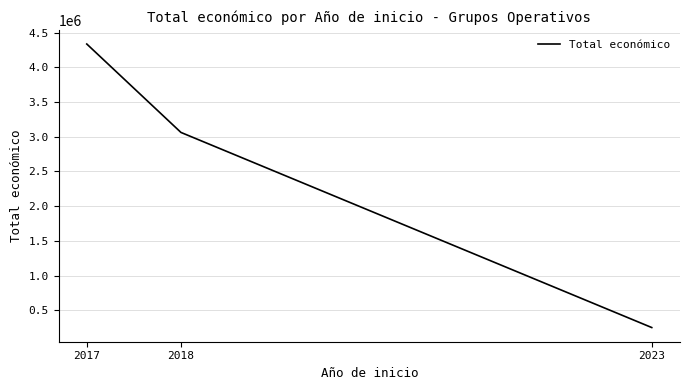

Where does the data first go above 3062871?

2017